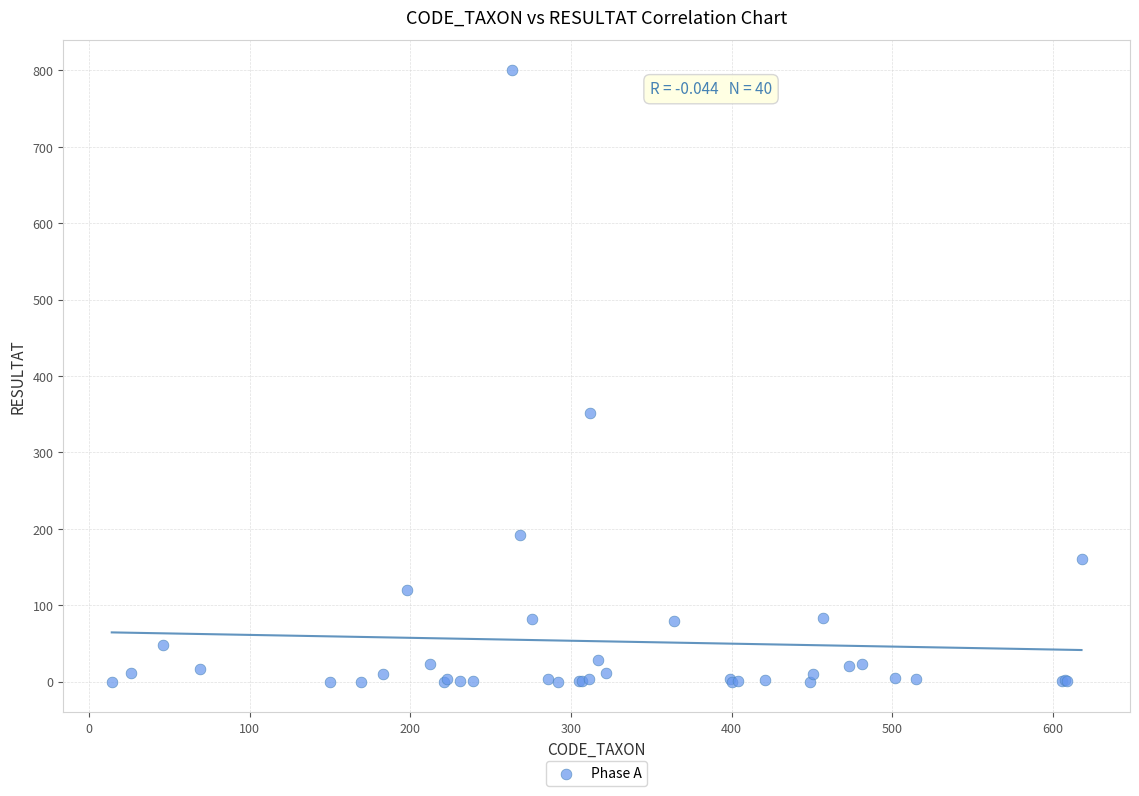

What Y value in the scatter plot is closest to 400?

352